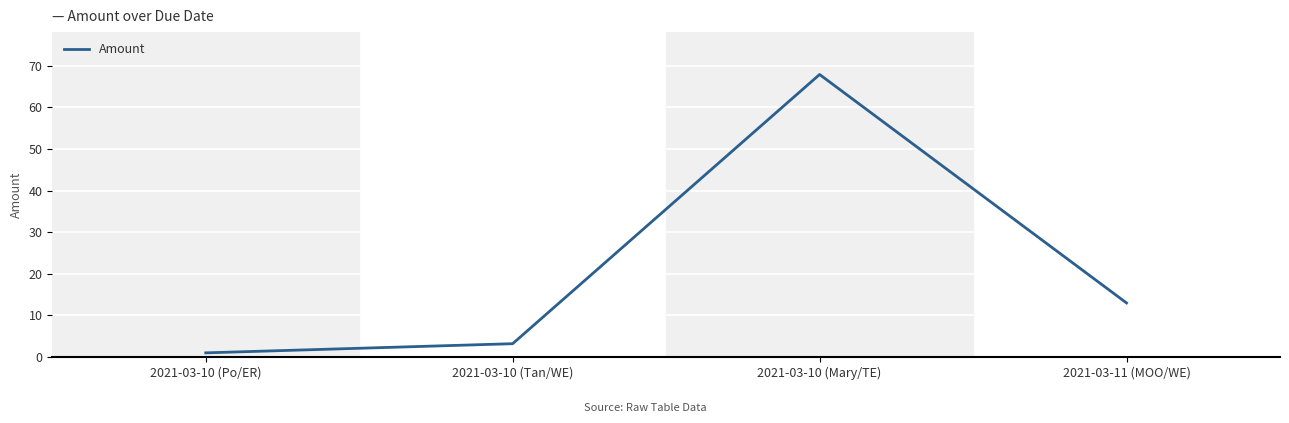

Rank the categories by value from highest to lowest.

2021-03-10 (Mary/TE), 2021-03-11 (MOO/WE), 2021-03-10 (Tan/WE), 2021-03-10 (Po/ER)